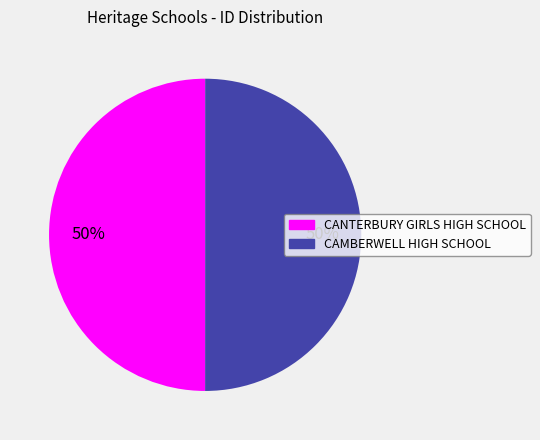

To the nearest percent, what percentage of the pie is CAMBERWELL HIGH SCHOOL?

50%